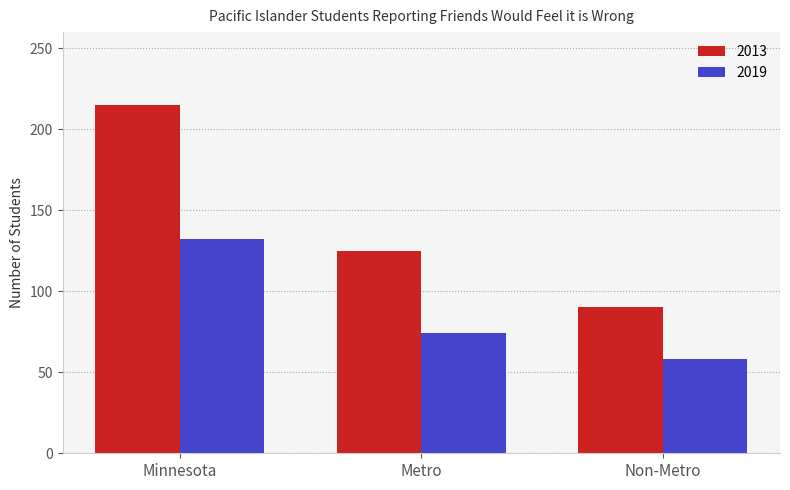

Is it true that 2013 equals 125 at Metro?

True